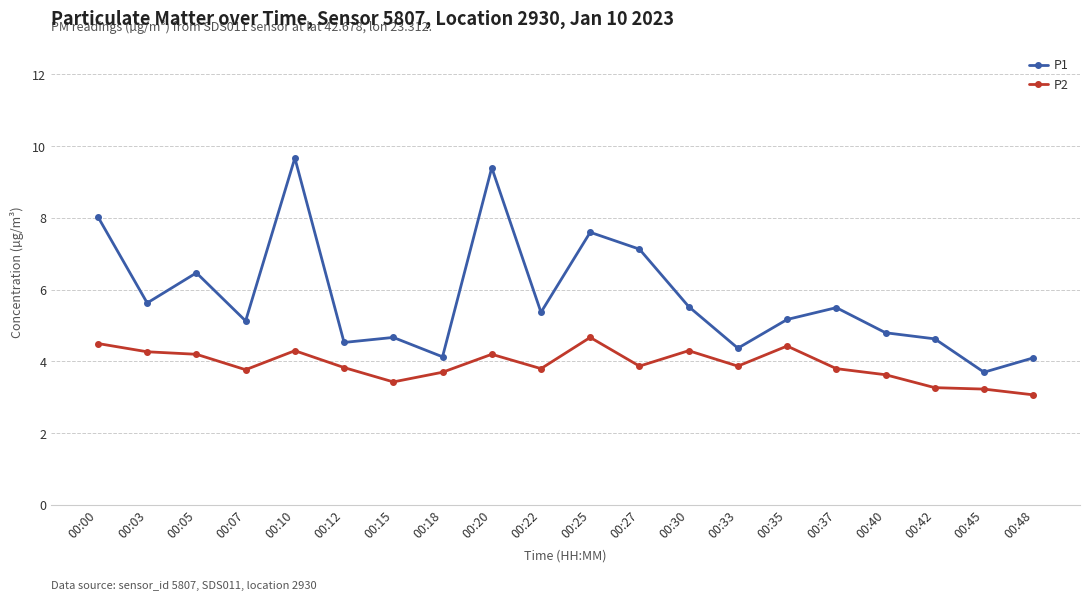

What is the value of the P2 point at the 7th from the left?

3.4